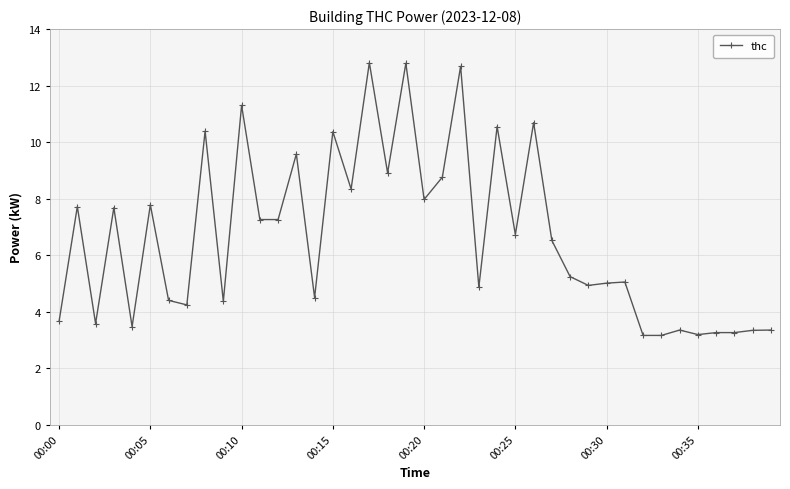

True or false: there are more than 2 points higher than both neighbors.

True